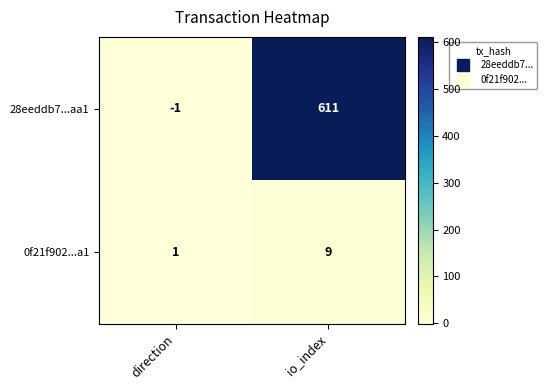

List the series in order of their overall mean, lowest first.

0f21f902...a1, 28eeddb7...aa1